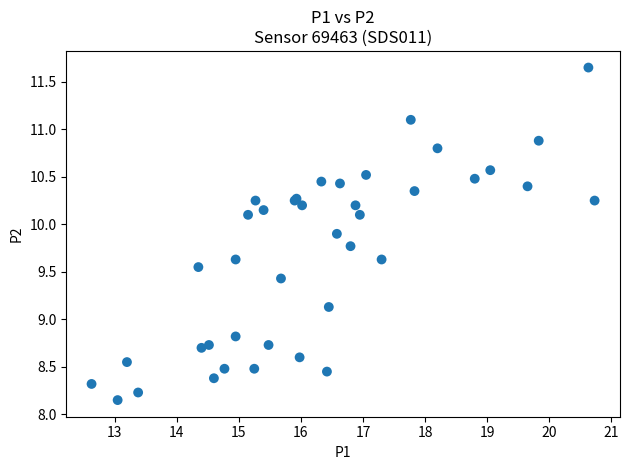

What Y value in the scatter plot is closest to 9?

9.1